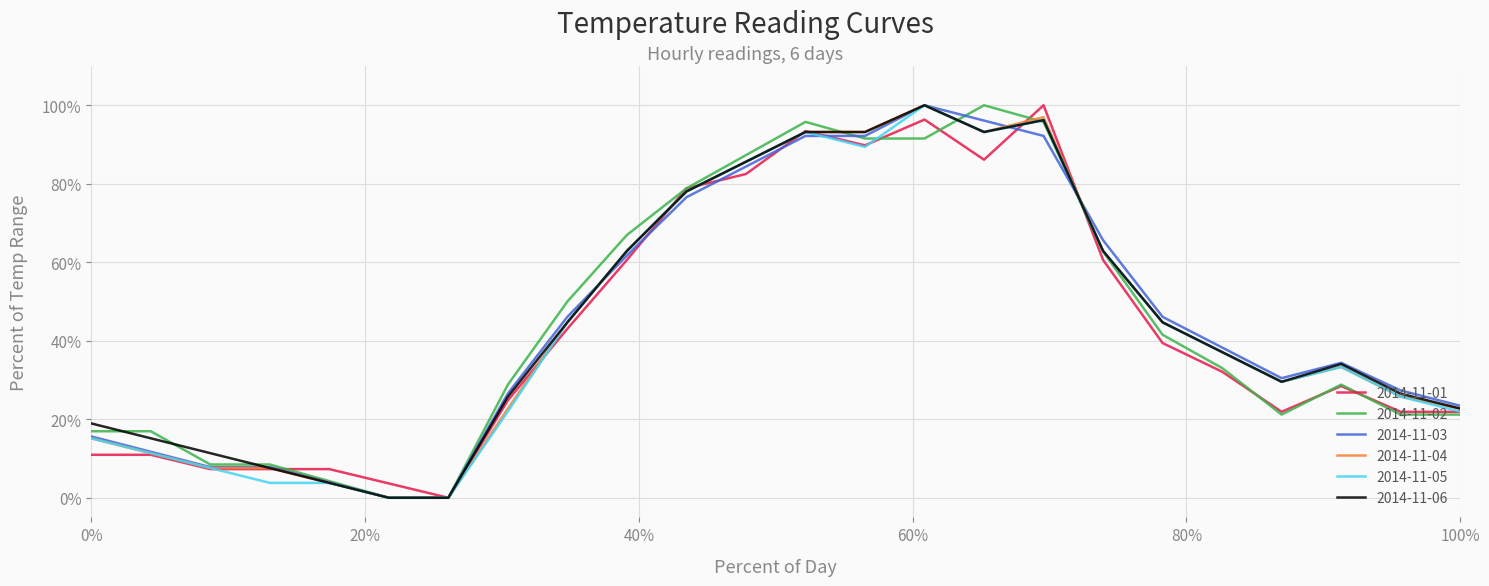

True or false: 2014-11-03 and 2014-11-02 cross at least once.

True